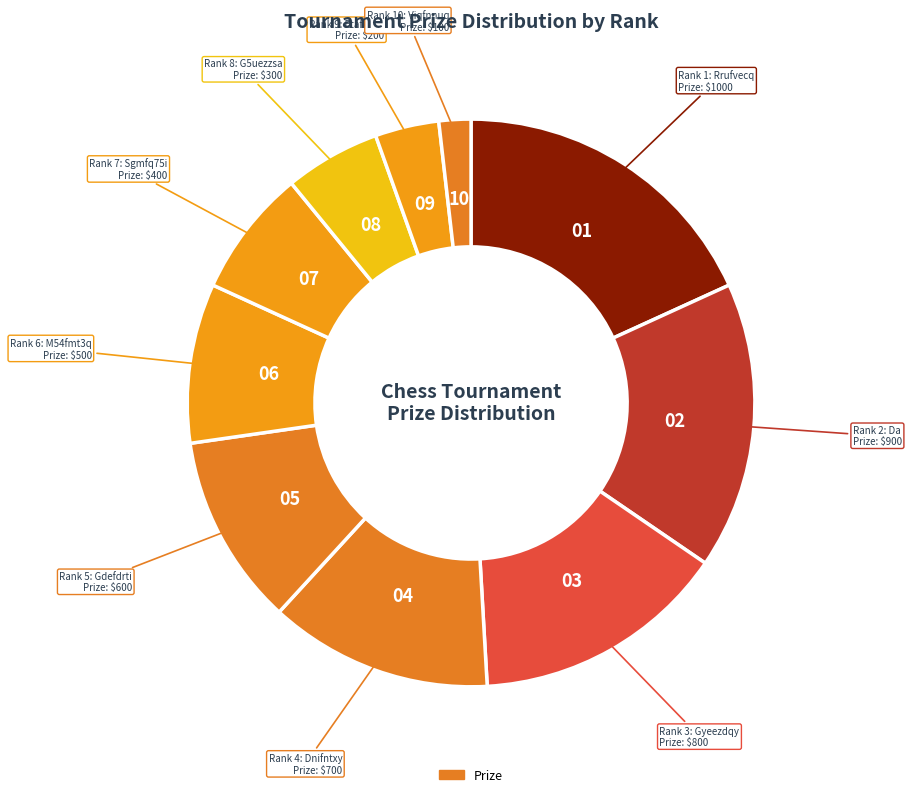

How many segments does this pie chart have?

10